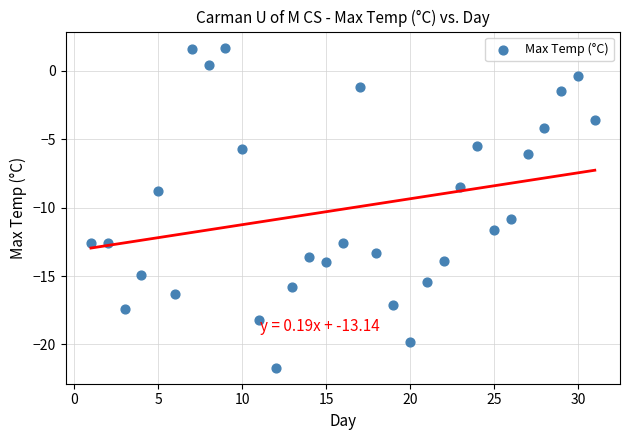

What Y value in the scatter plot is closest to -10?

-10.8